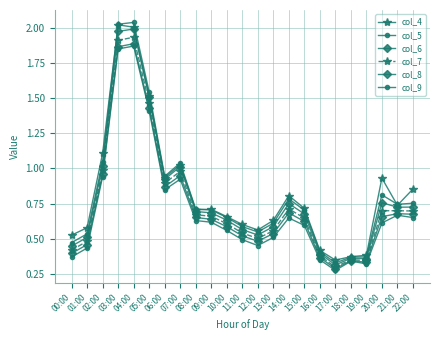

Is this an area chart (filled region under the line)?

No